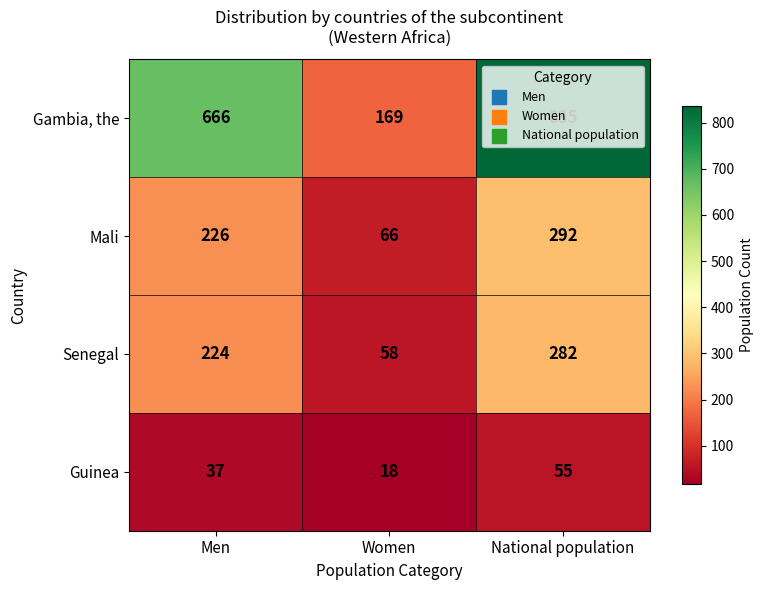

Is the value of Mali at Men greater than the value of Senegal at Women?

Yes